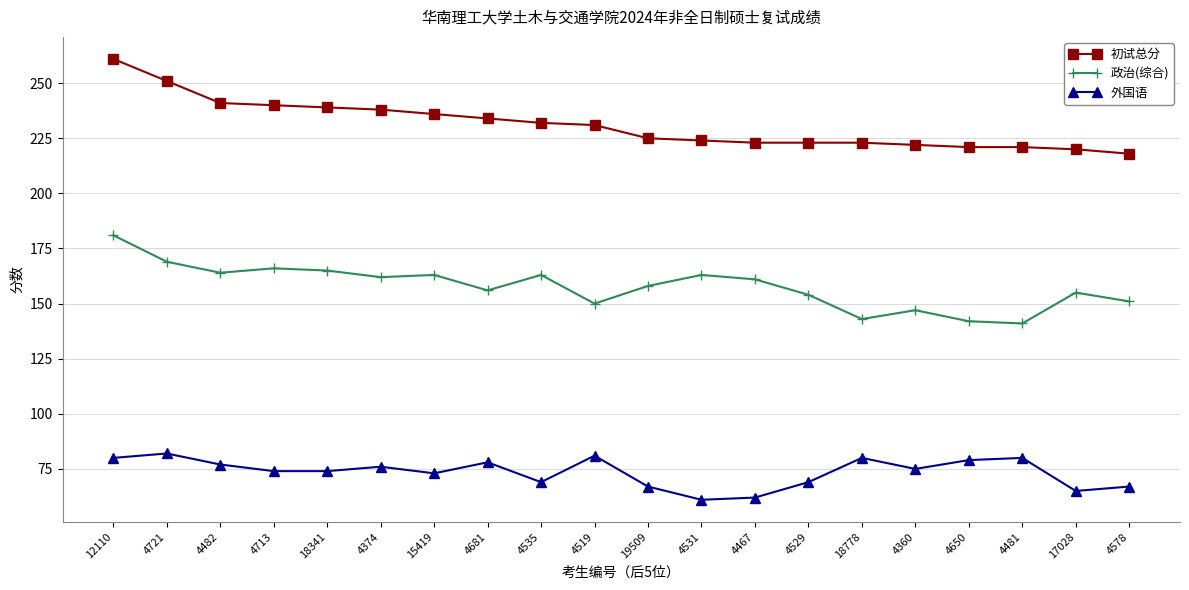

List the series in order of their peak value, highest first.

初试总分, 政治(综合), 外国语